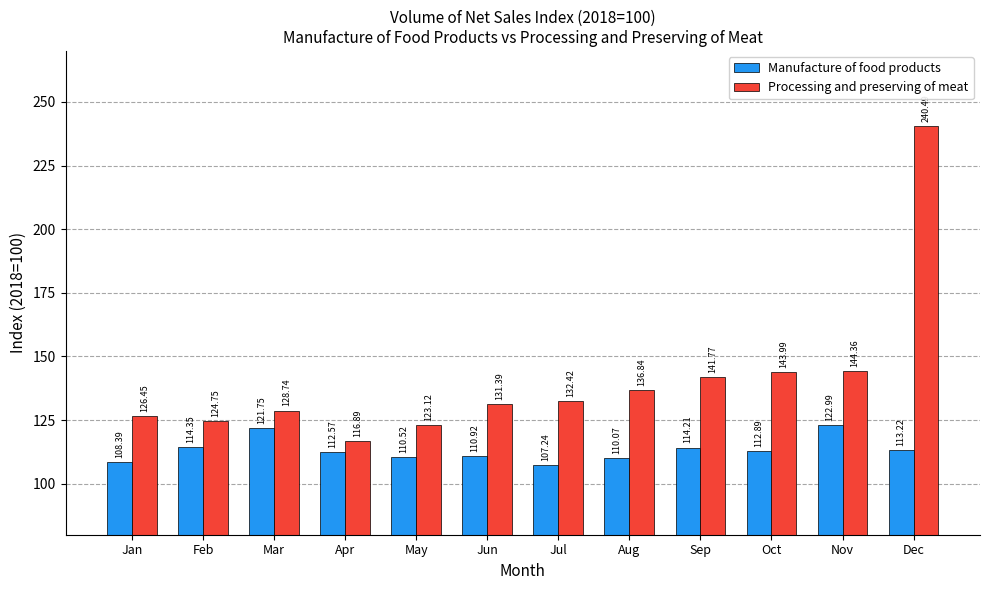

How many bars are there in each group?

2